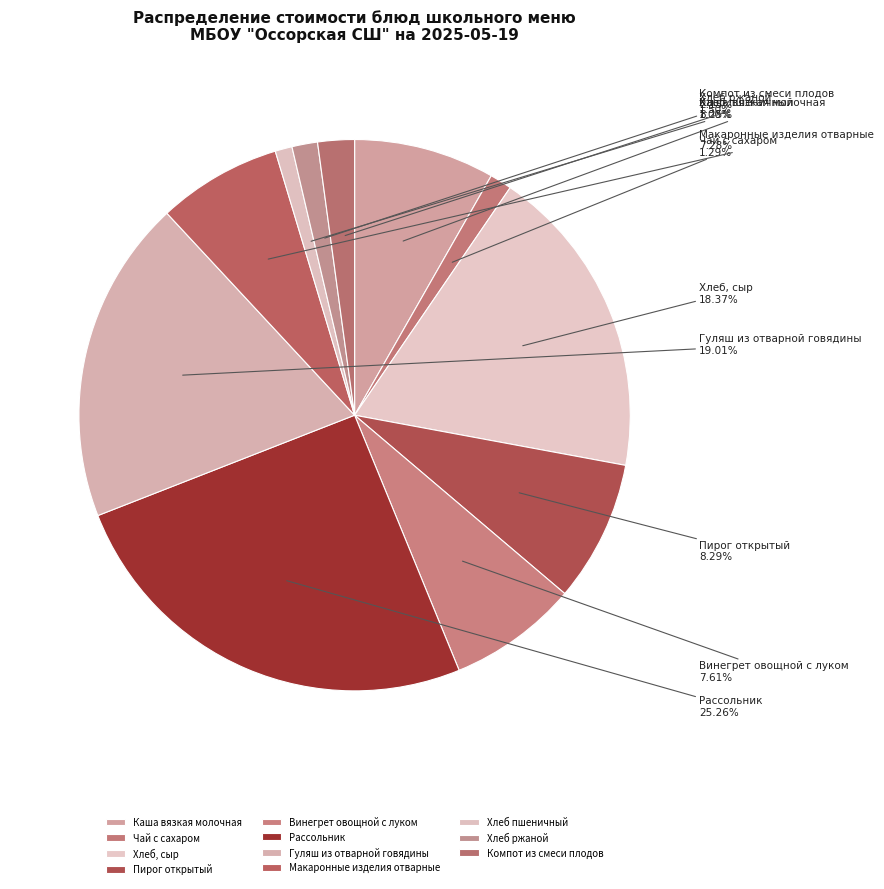

What is the largest slice in the pie chart?

Рассольник